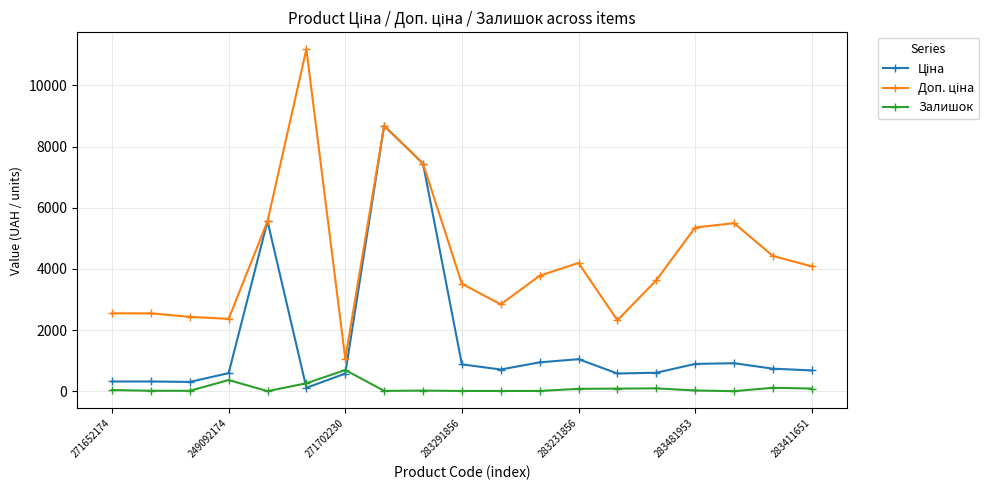

What is the greatest value displayed?

11182.0